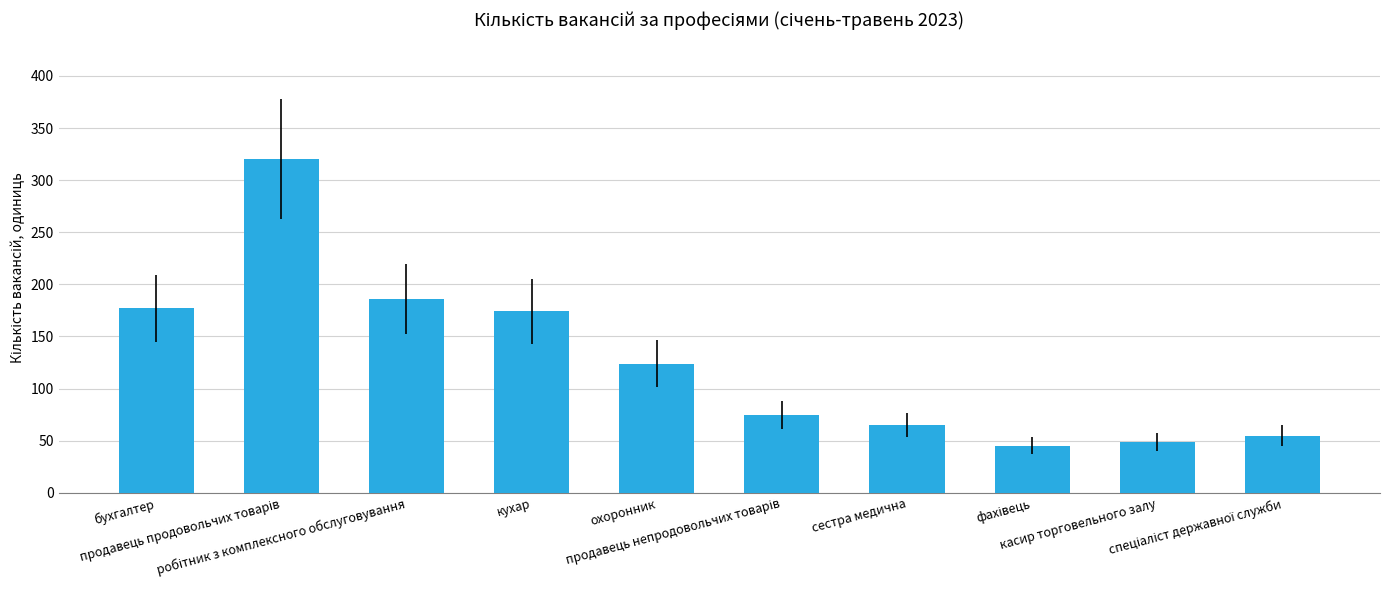

Is it true that the value at охоронник is 124?

True